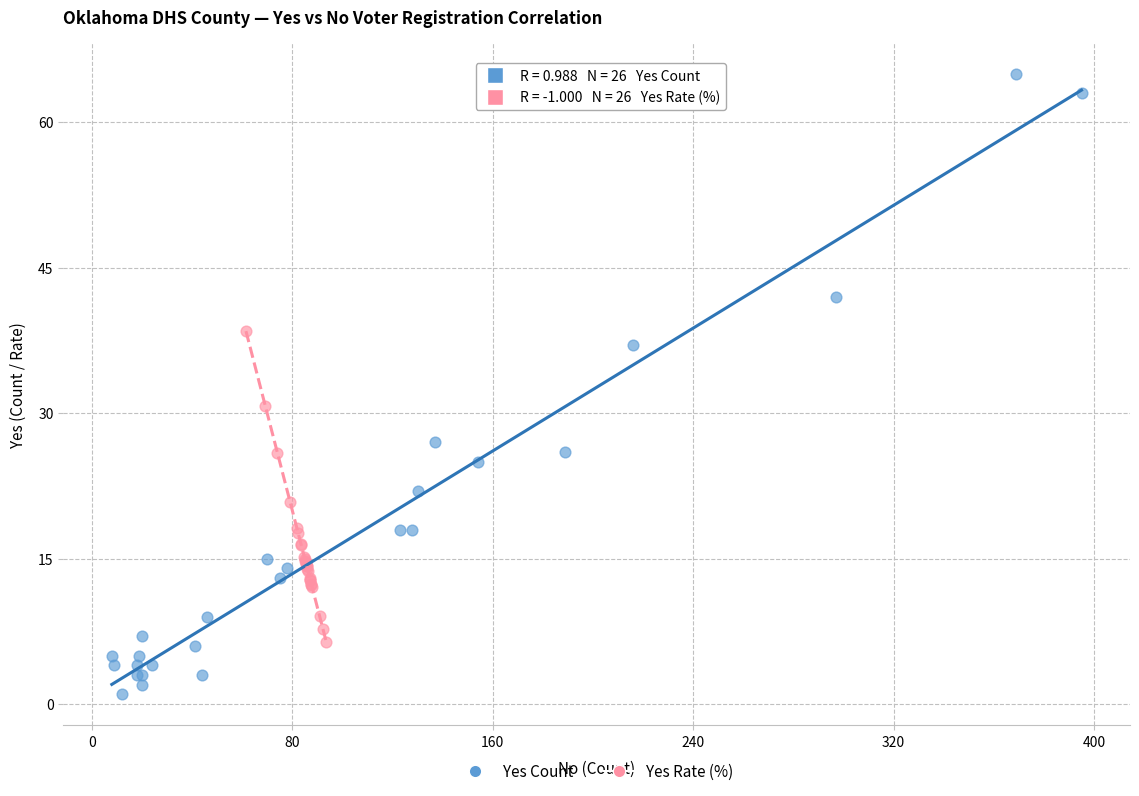

Which series contains the highest Y value?

Yes Count